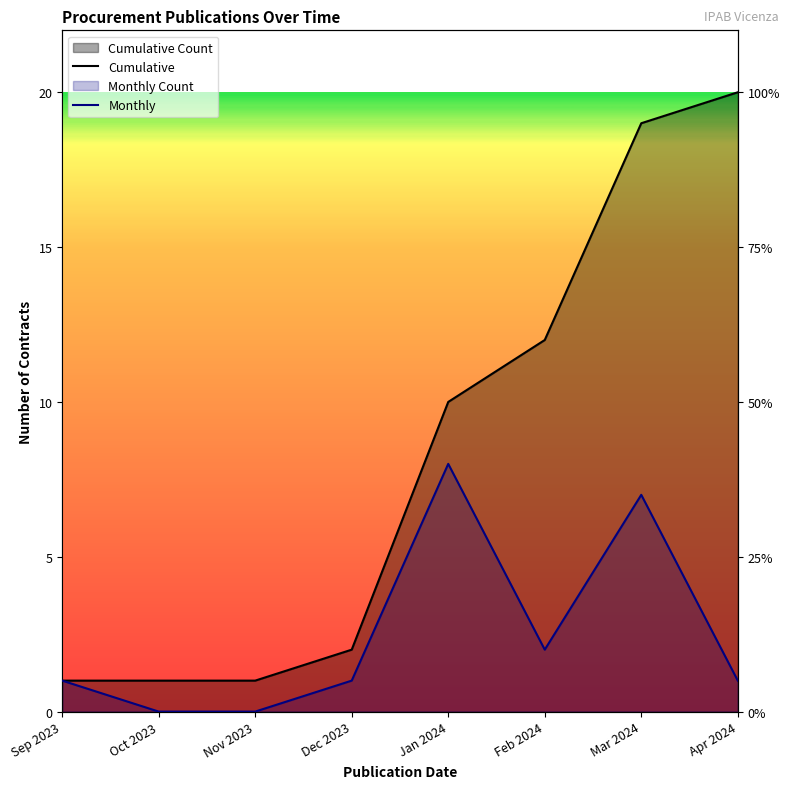

What is the difference between the second highest and second lowest values in the Monthly series?

7